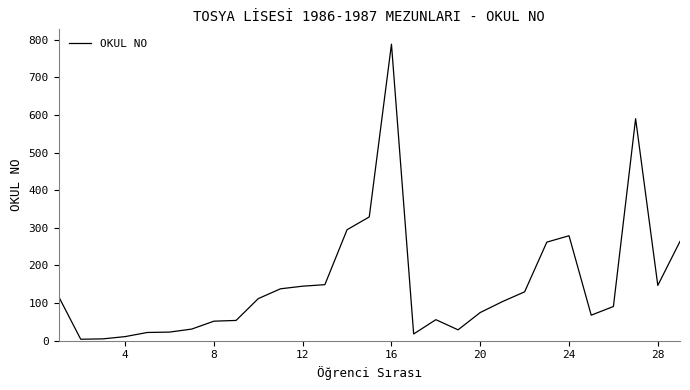

What is the difference between the maximum and minimum values?

784